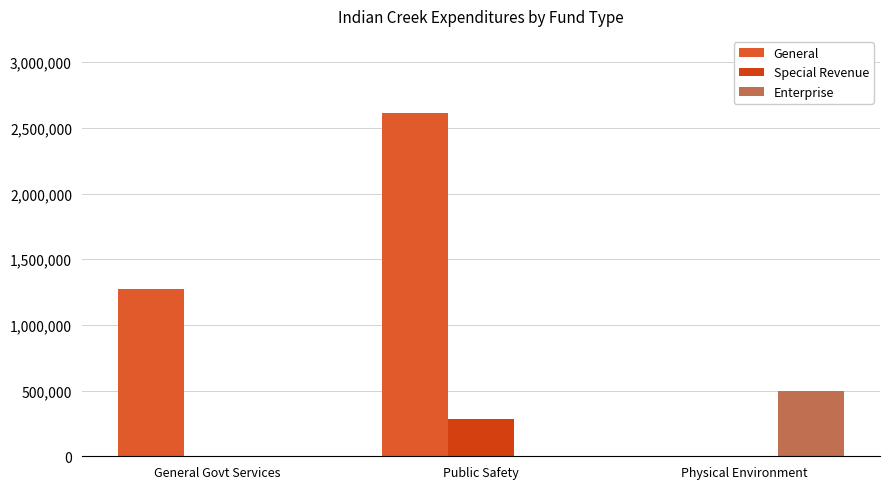

Which series changed the most between General Govt Services and Physical Environment?

General